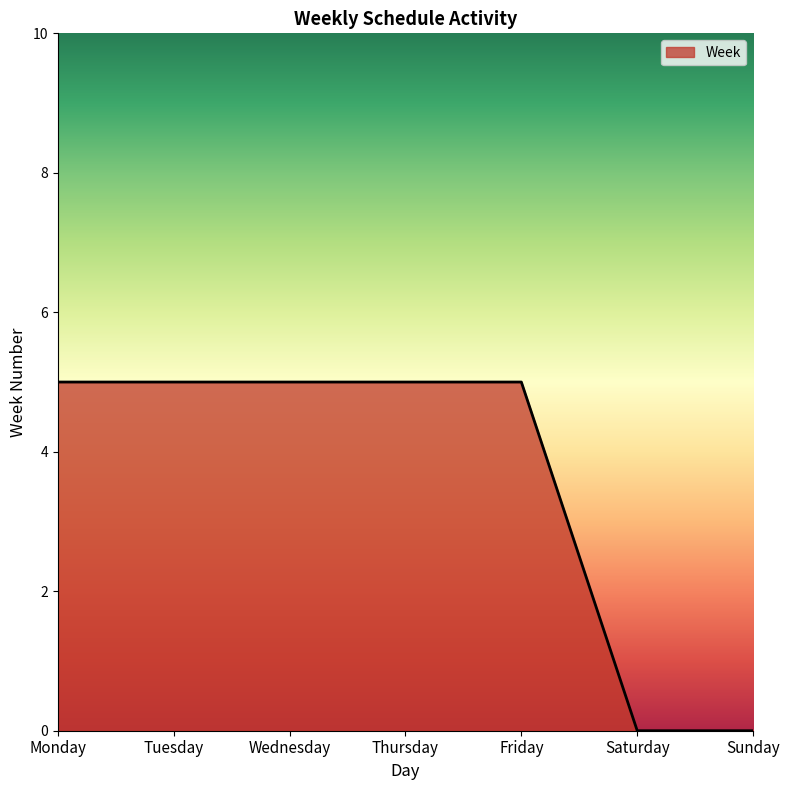

How many lines are shown in the chart?

1